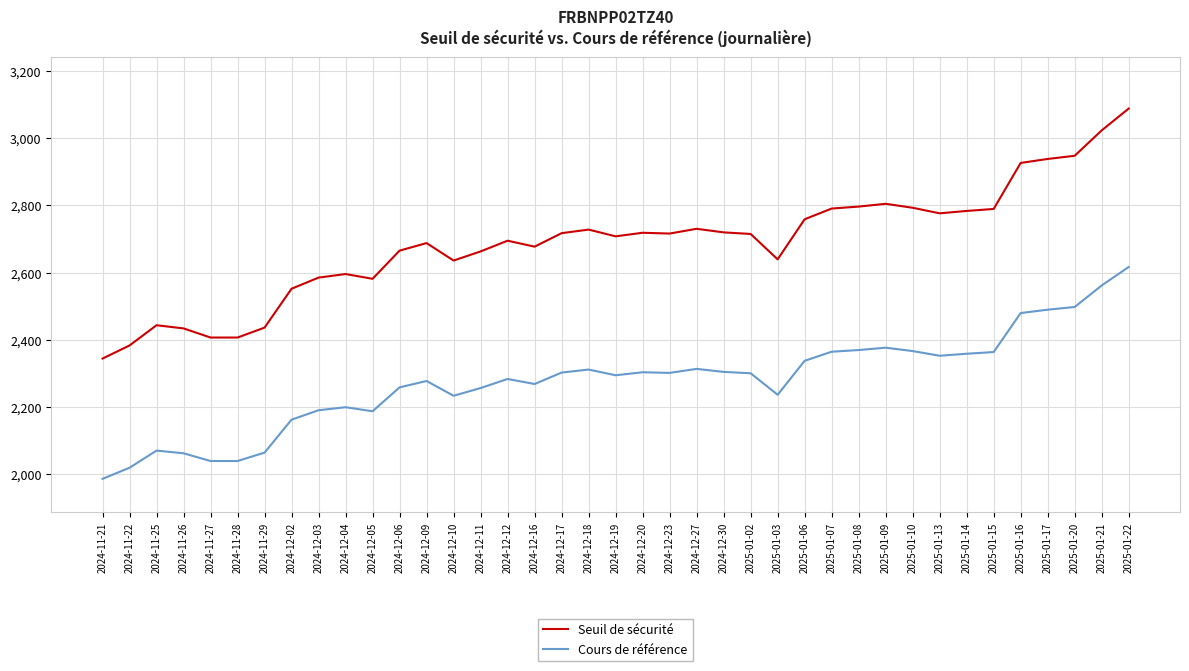

What is the difference between the Cours de référence values at 2025-01-08 and 2025-01-07?

5.0